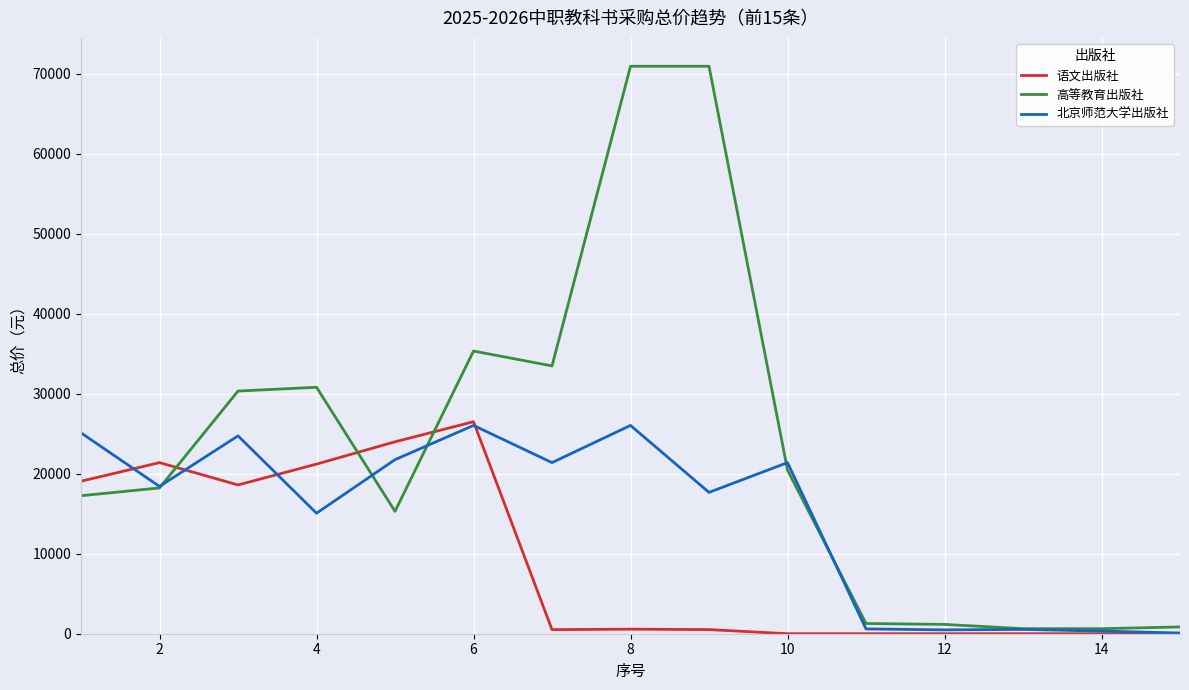

What are all the series names shown in the legend?

语文出版社, 高等教育出版社, 北京师范大学出版社